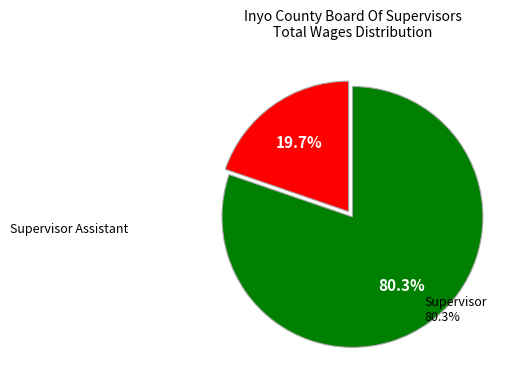

Does any single category account for the majority?

Yes